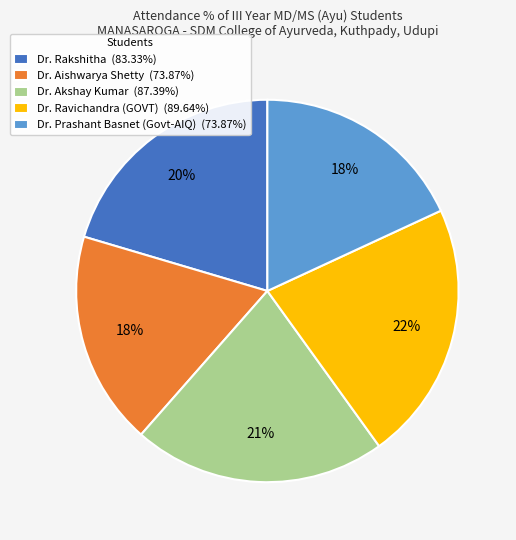

Which category has the biggest portion of the pie?

Dr. Ravichandra (GOVT)